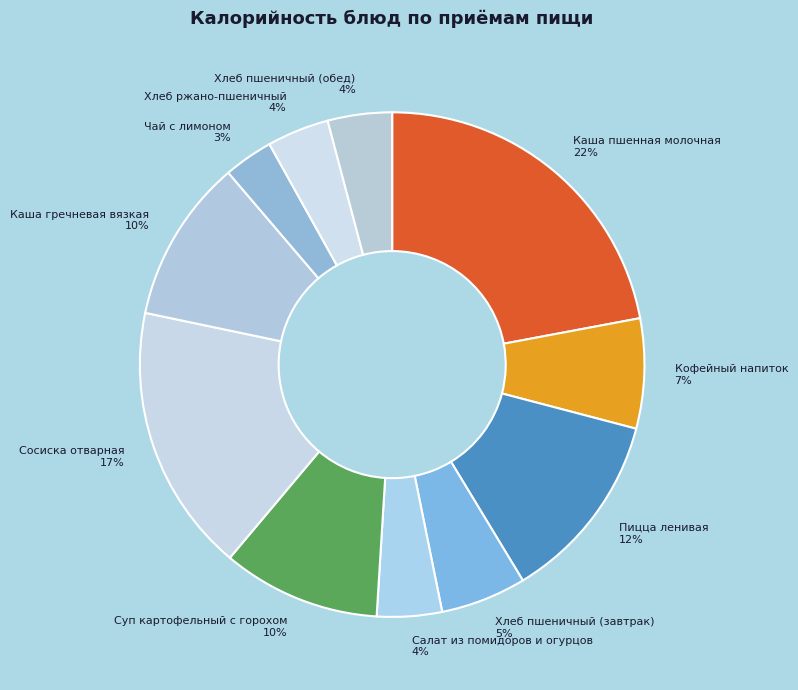

Does Хлеб пшеничный (завтрак) represent more than half of the total?

No